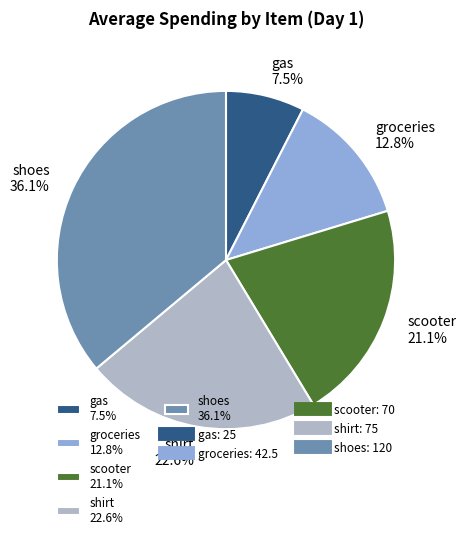

Combined, do shoes 36.1% and groceries 12.8% account for over 50%?

No